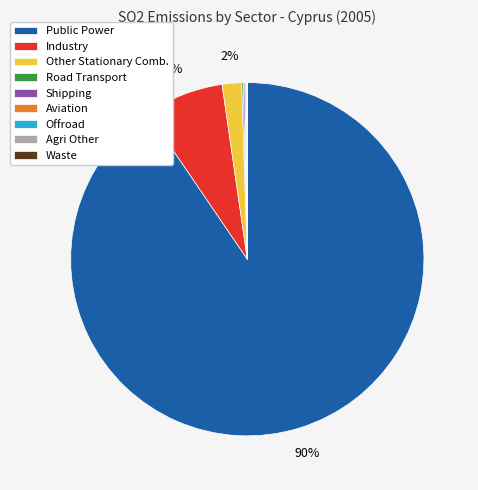

Does any single category account for the majority?

Yes